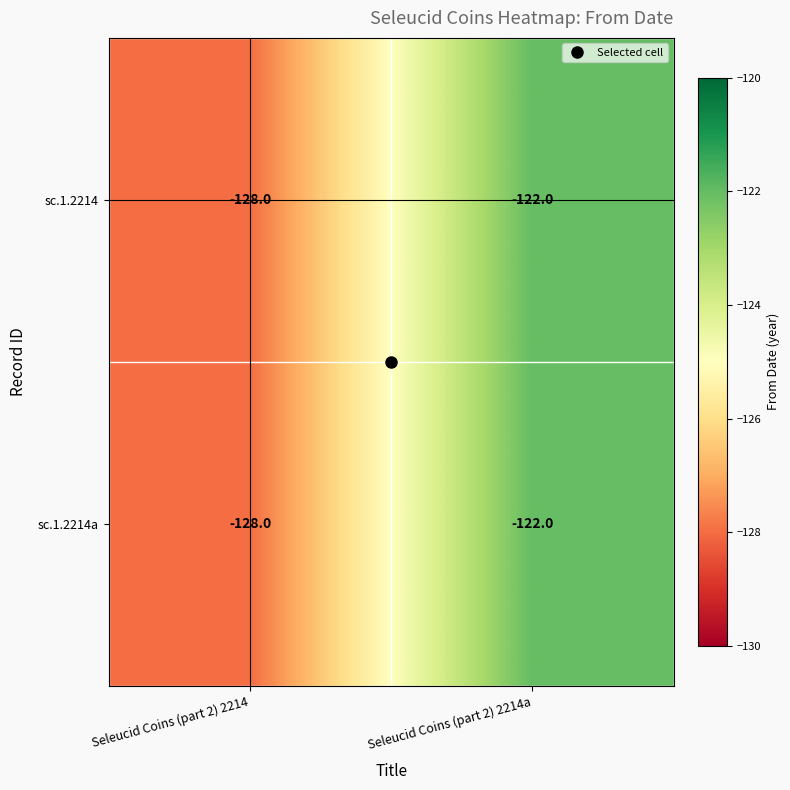

How many data points does each series have?

2